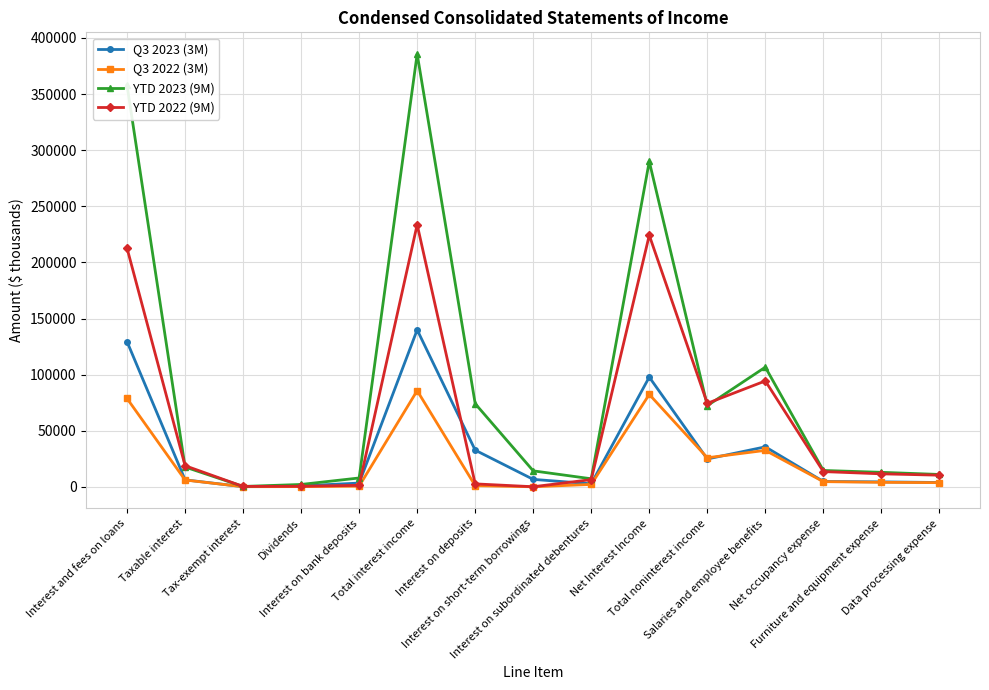

What is the label of the 8th point from the left?

Interest on short-term borrowings